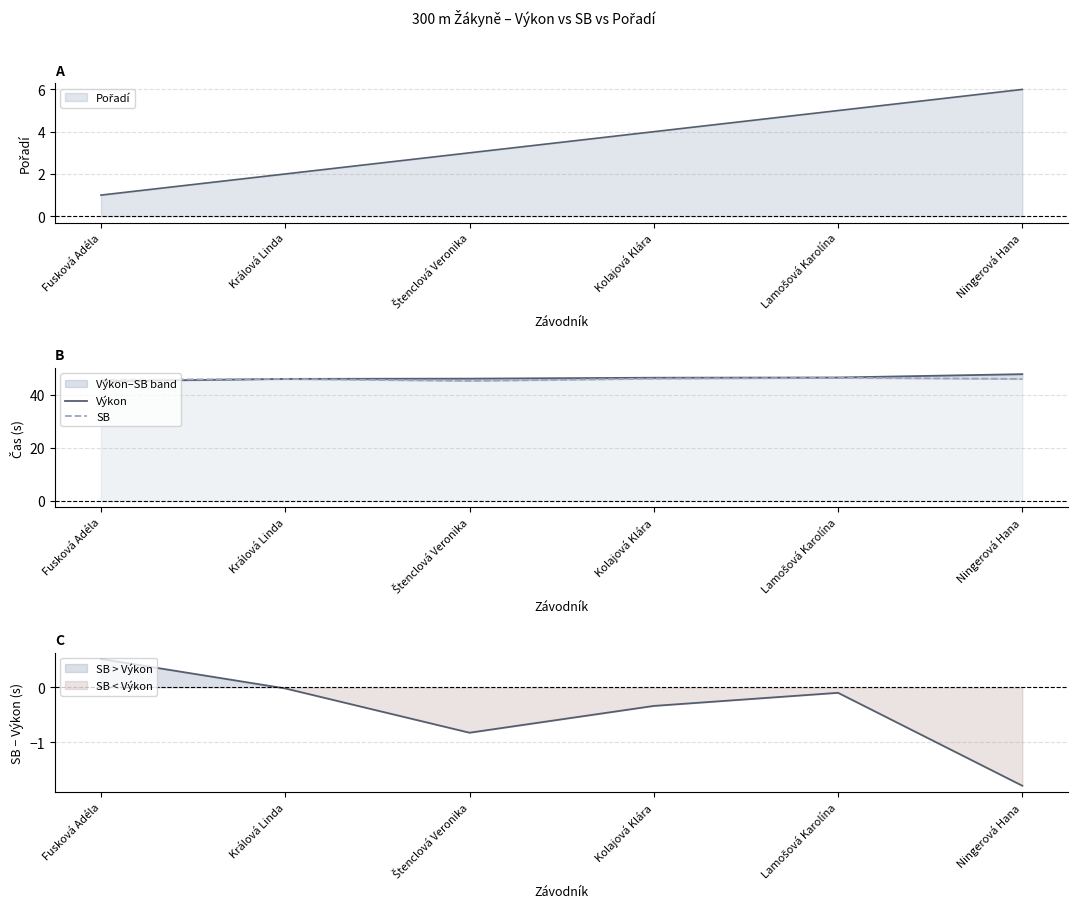

True or false: Výkon has more than 2 interior local peaks.

False